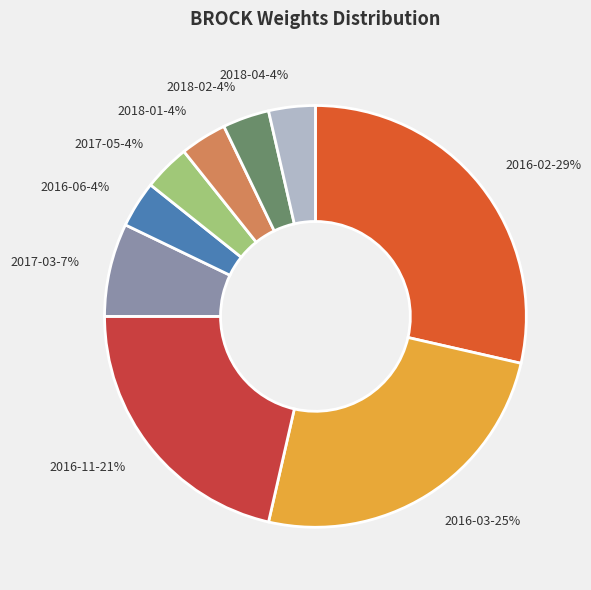

What is the largest slice in the pie chart?

2016-02